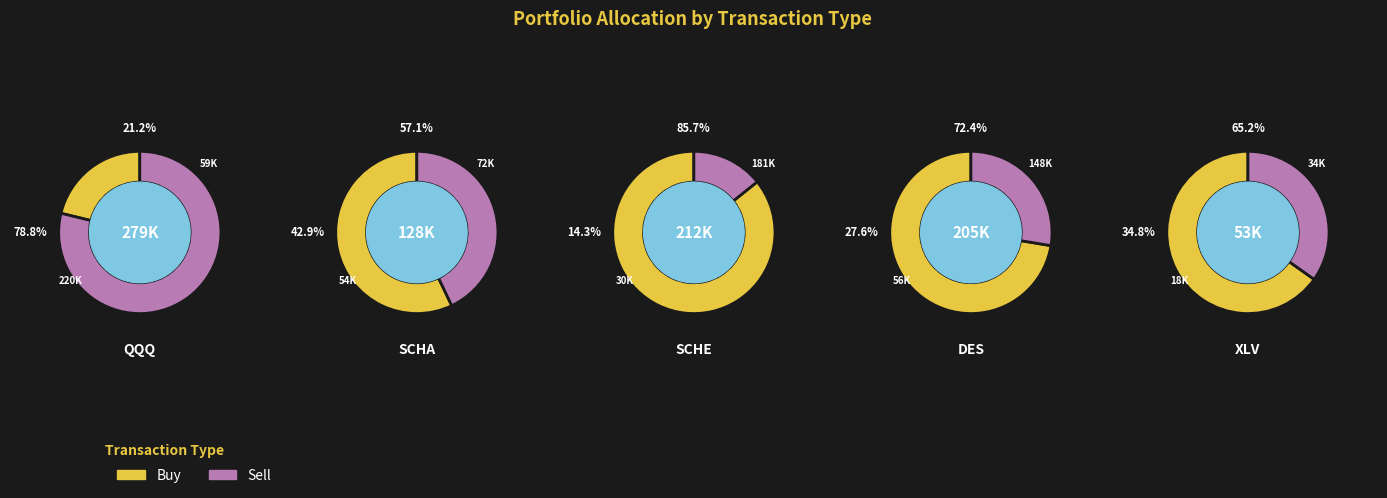

Does SCHE represent more than half of the total?

No